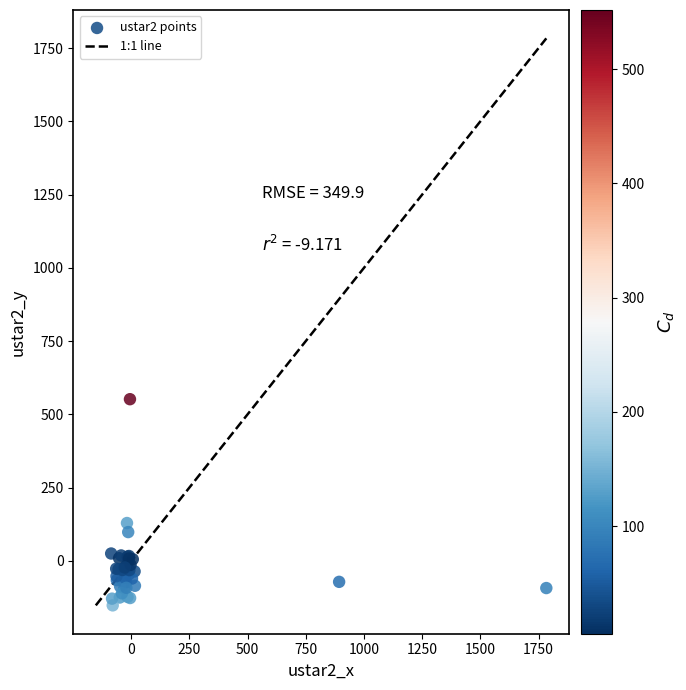

What Y value in the scatter plot is closest to 200?

129.3